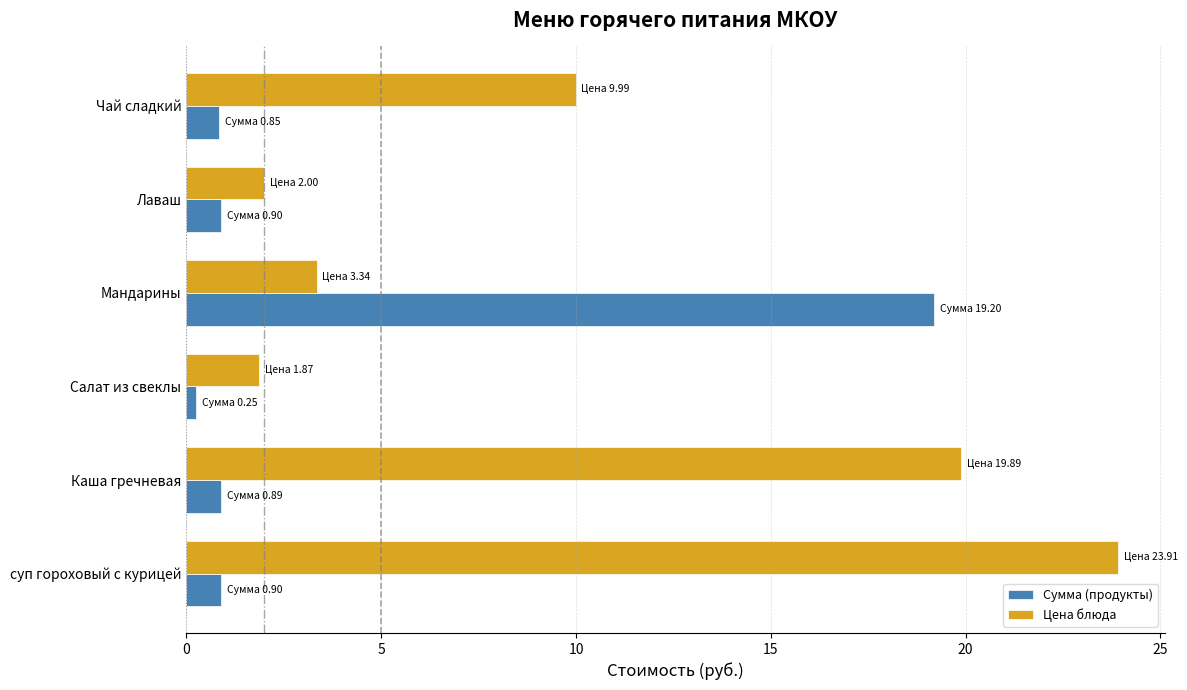

What is the highest value of the Сумма (продукты) series?

19.2